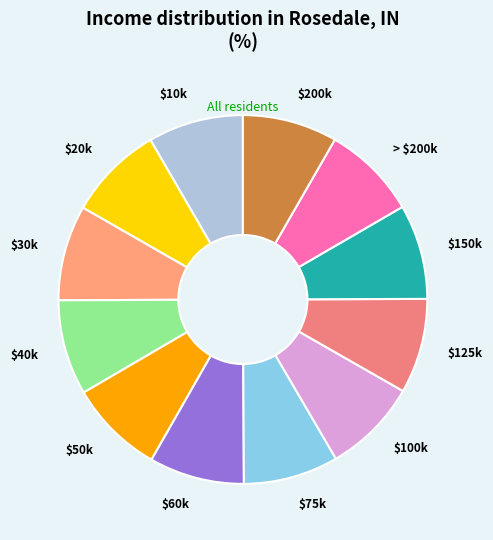

Is it true that $150k is 15% of the pie?

False